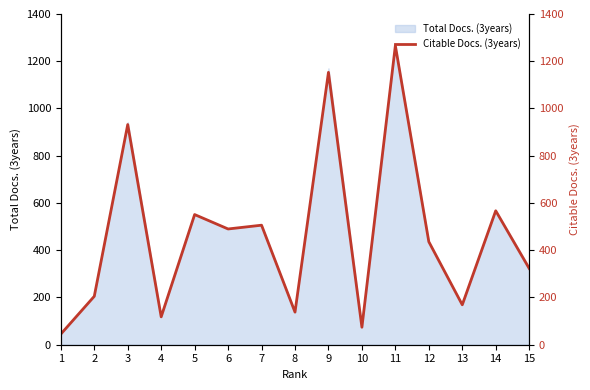

Which category has the lowest value across all series?

1